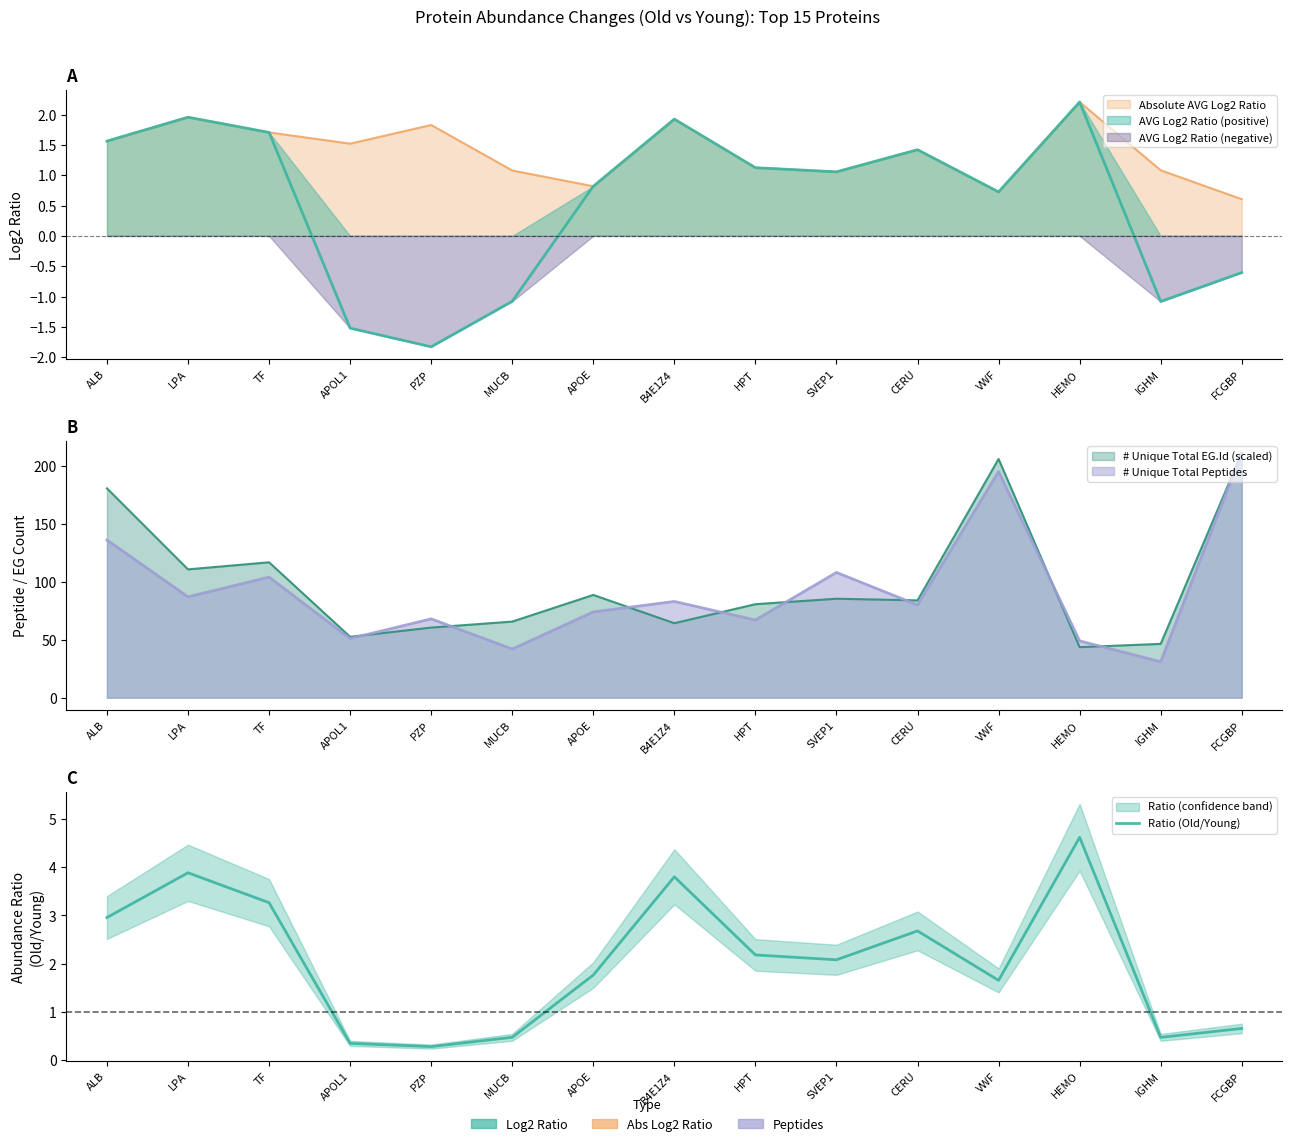

Reading right to left, extract all data points from this chart.

FCGBP=0.7	IGHM=0.5	HEMO=4.6	VWF=1.7	CERU=2.7	SVEP1=2.1	HPT=2.2	B4E1Z4=3.8	APOE=1.8	MUCB=0.5	PZP=0.3	APOL1=0.3	TF=3.3	LPA=3.9	ALB=3.0